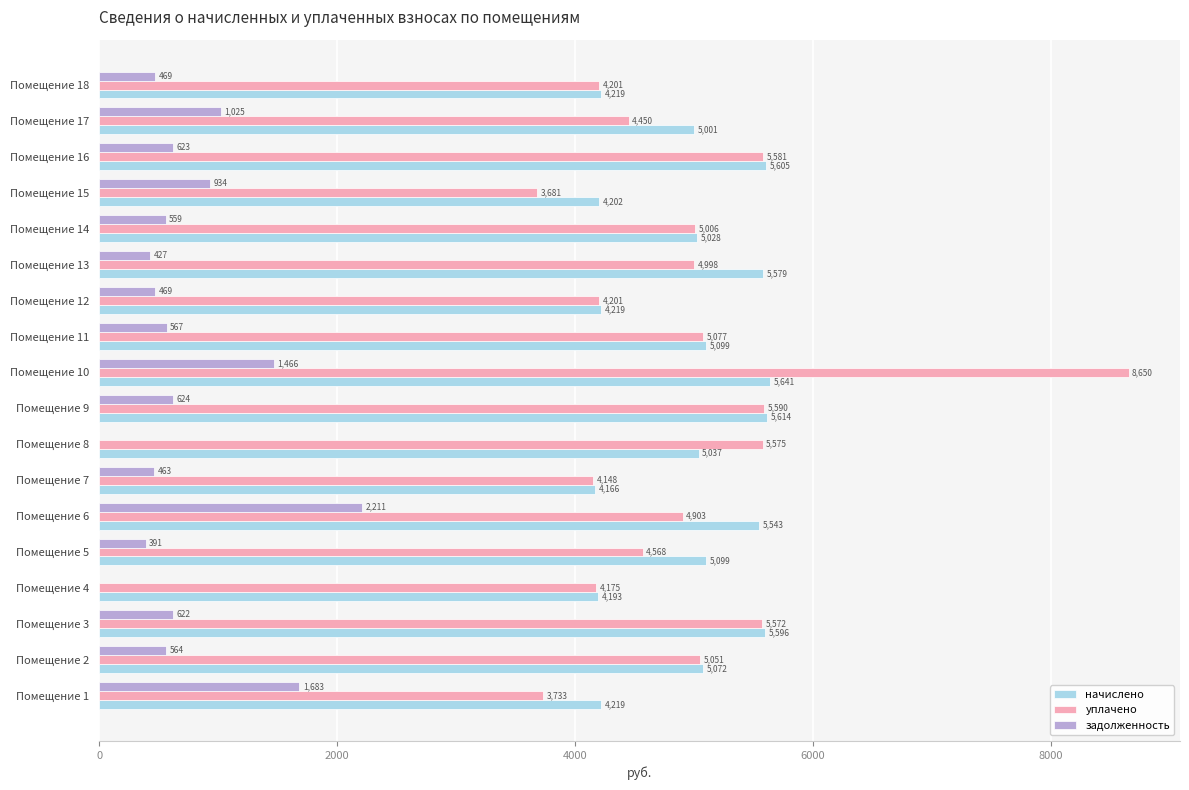

Which series changed the most between Помещение 10 and Помещение 15?

уплачено